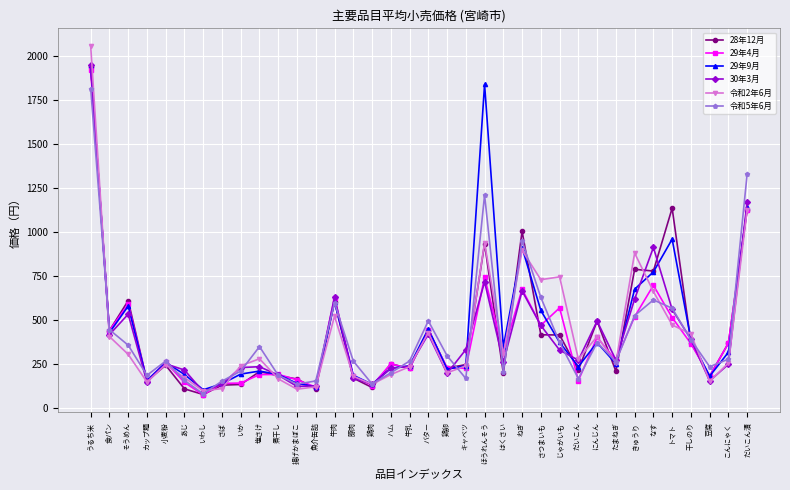

Which category has the highest value in the 28年12月 series?

うるち米